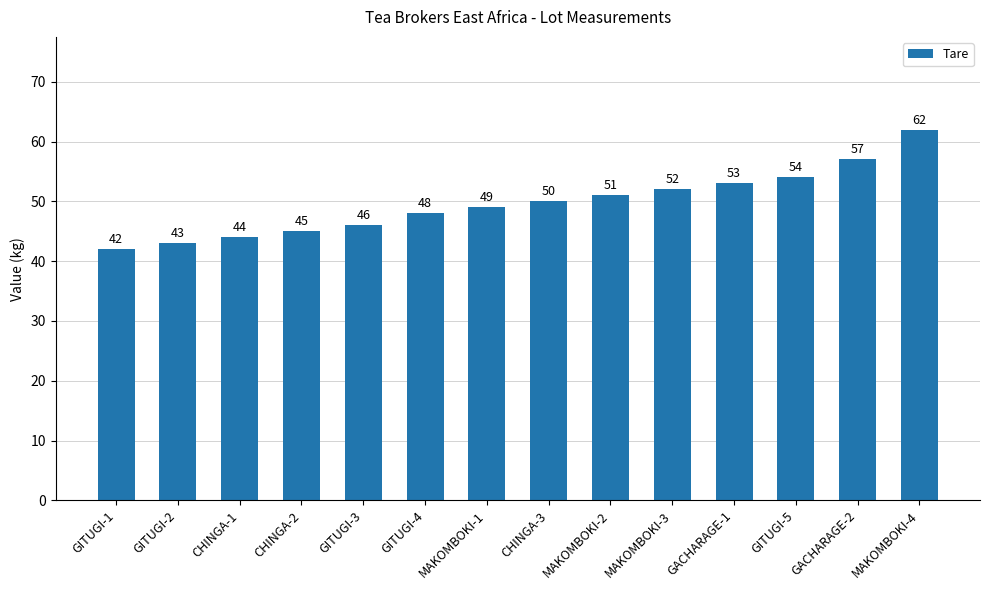

Is it true that the value at GACHARAGE-2 is 12?

False